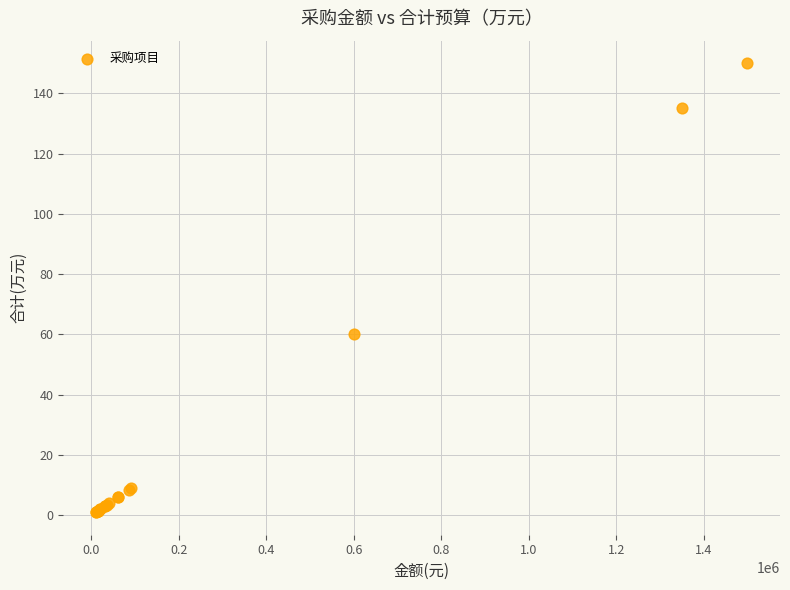

What Y value in the scatter plot is closest to 75?

60.0